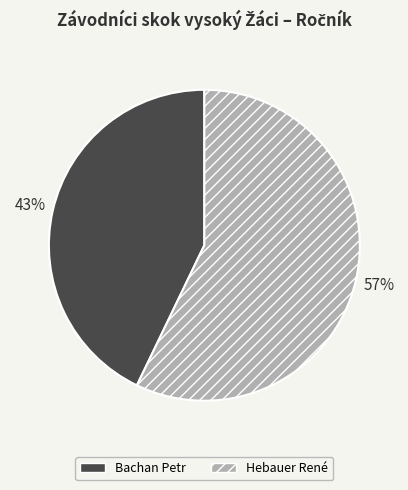

What percentage is the Hebauer René slice, to the nearest percent?

57%